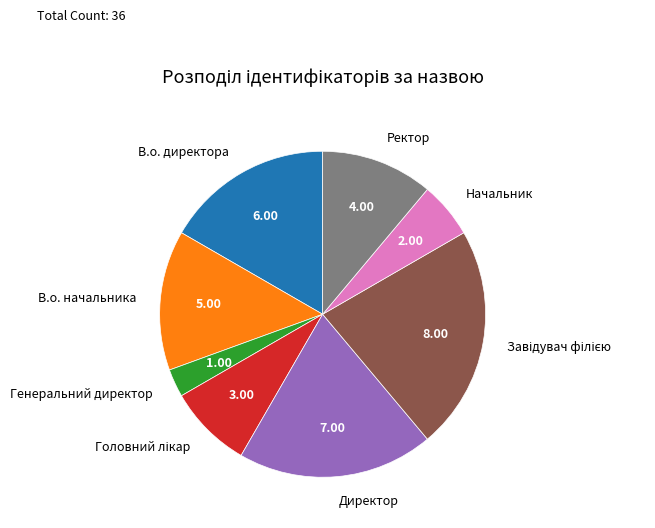

How many slices are in this pie chart?

8